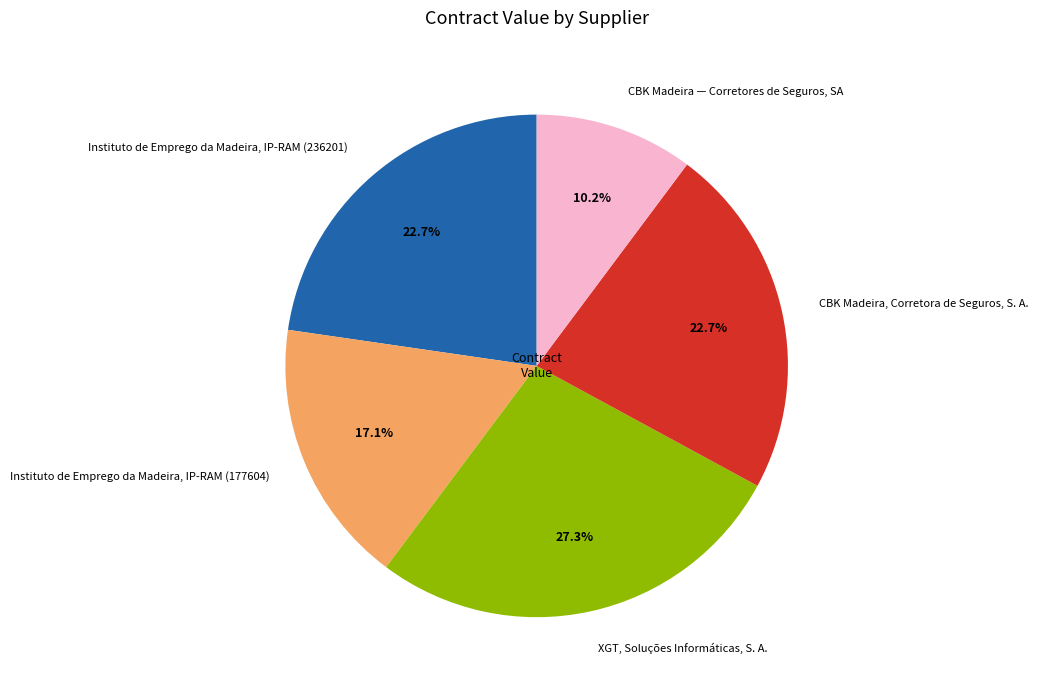

True or false: CBK Madeira, Corretora de Seguros, S. A. accounts for 23% of the total.

True